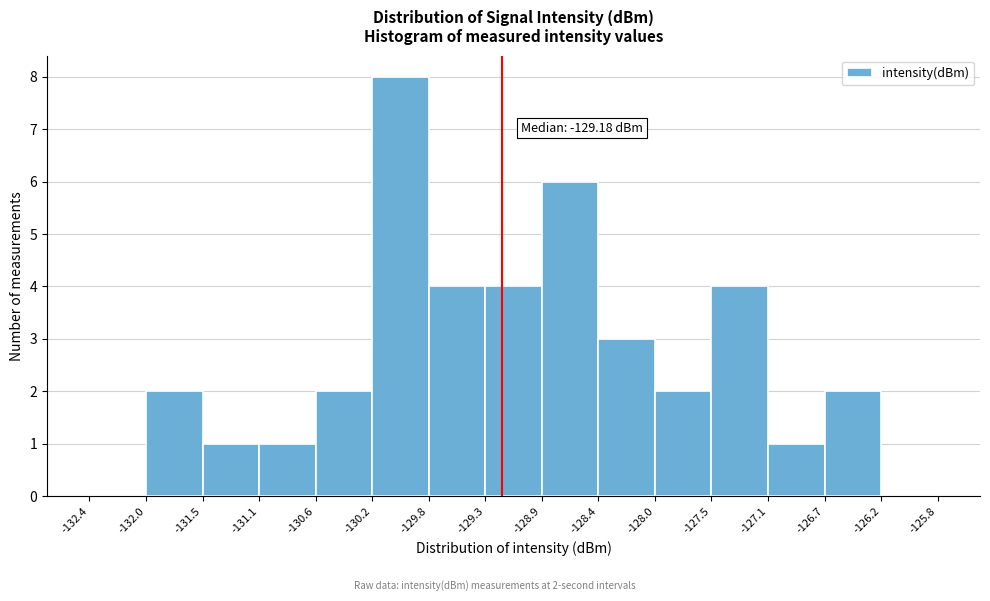

Which range on the x-axis has the tallest bar?

-130.2 to -129.8